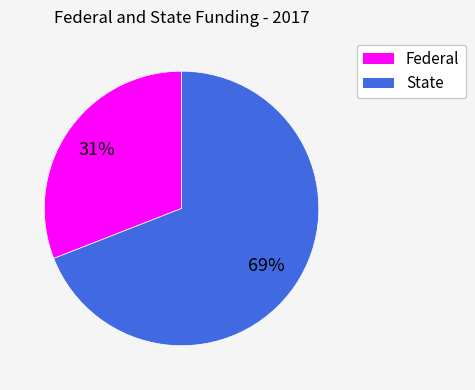

What is the largest slice in the pie chart?

State